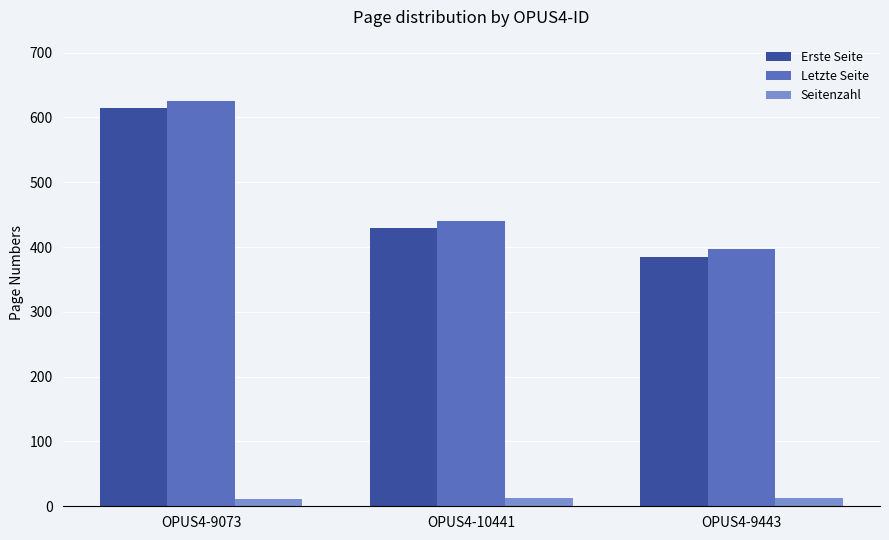

The Letzte Seite series shows 440 at OPUS4-10441. True or false?

True